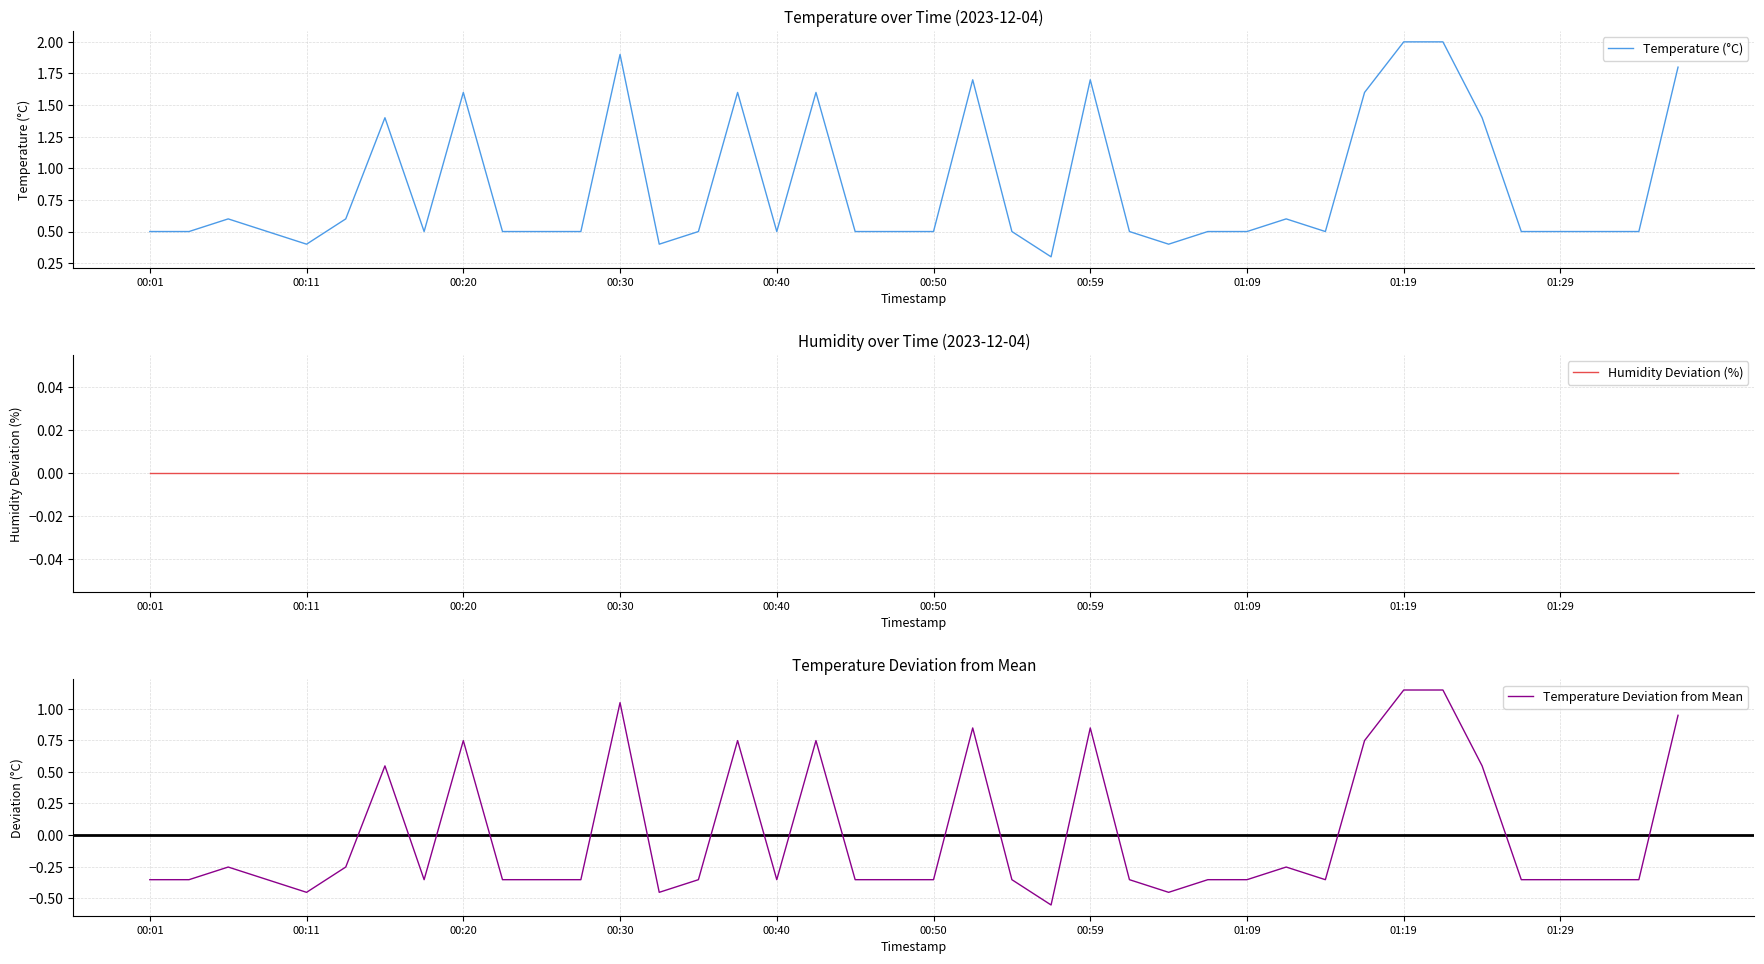

True or false: Temperature (°C) has a value of 2.8 at 00:20.

False